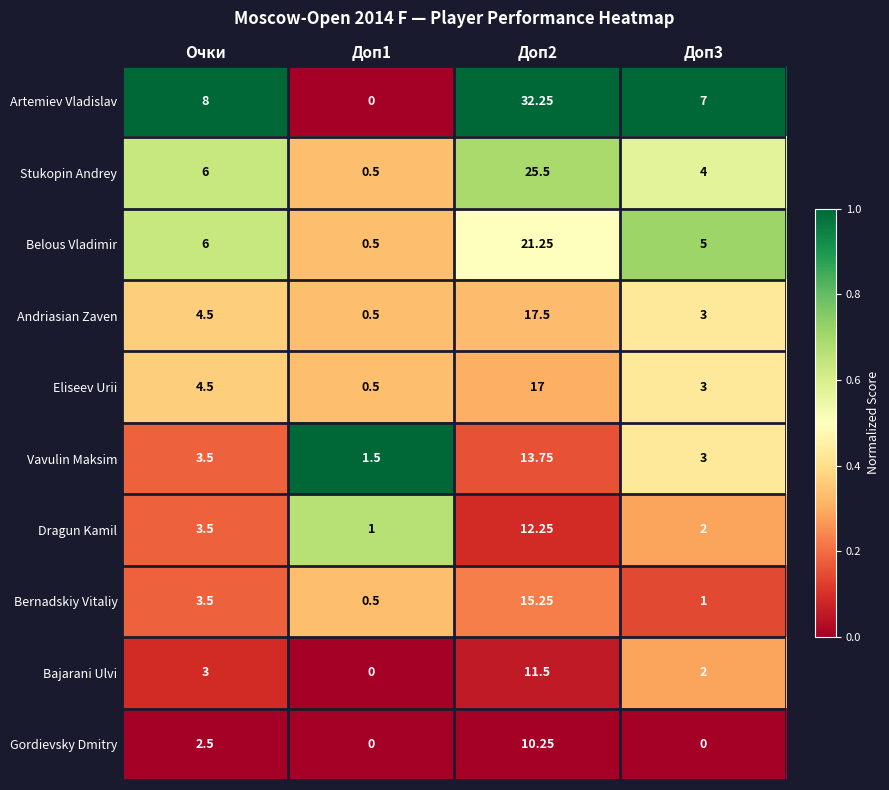

At which label does Vavulin Maksim first exceed 3?

Очки